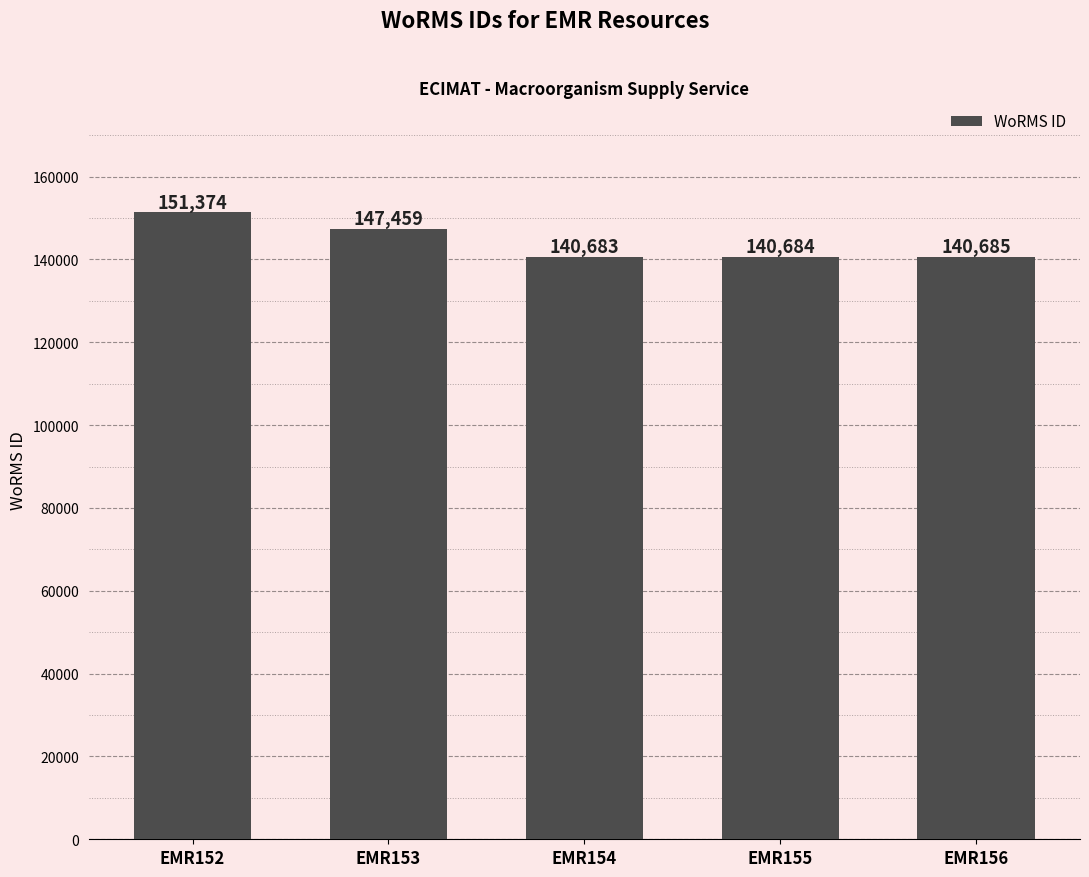

What is the difference between the maximum and minimum values?

10691